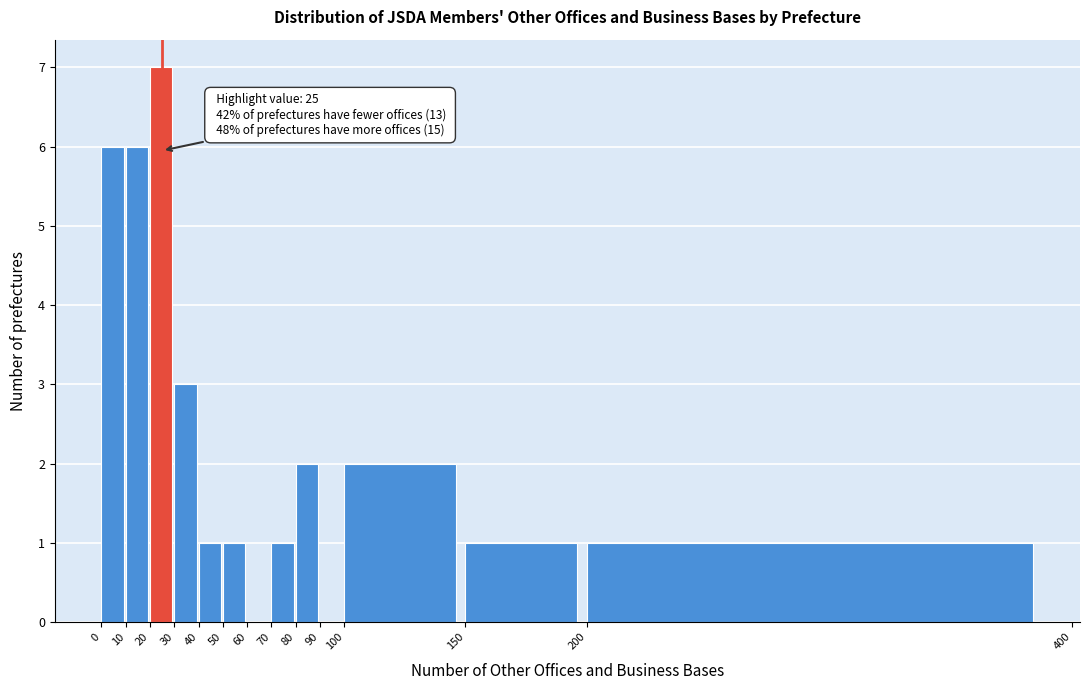

Over which range of the x-axis is the bar tallest?

20 to 30